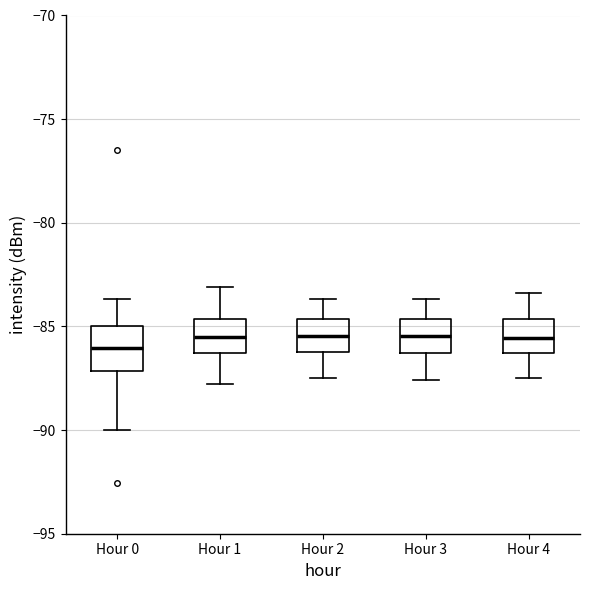

Where does the median line of the box for Hour 1 sit on the y-axis? The values are not printed on the chart, so give them approximately, as read against the axis.

-85.5